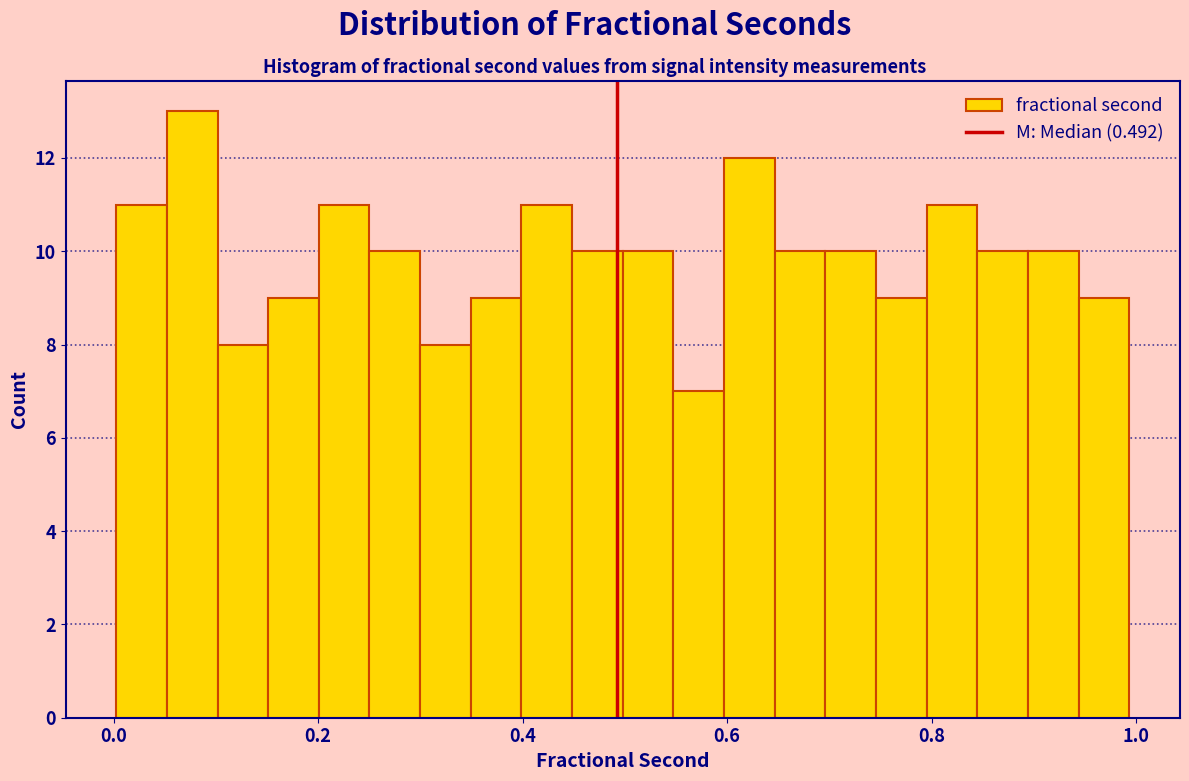

Around what value on the x-axis is the tallest bar? Give the approximate position of its centre, as read against the axis.

0.08